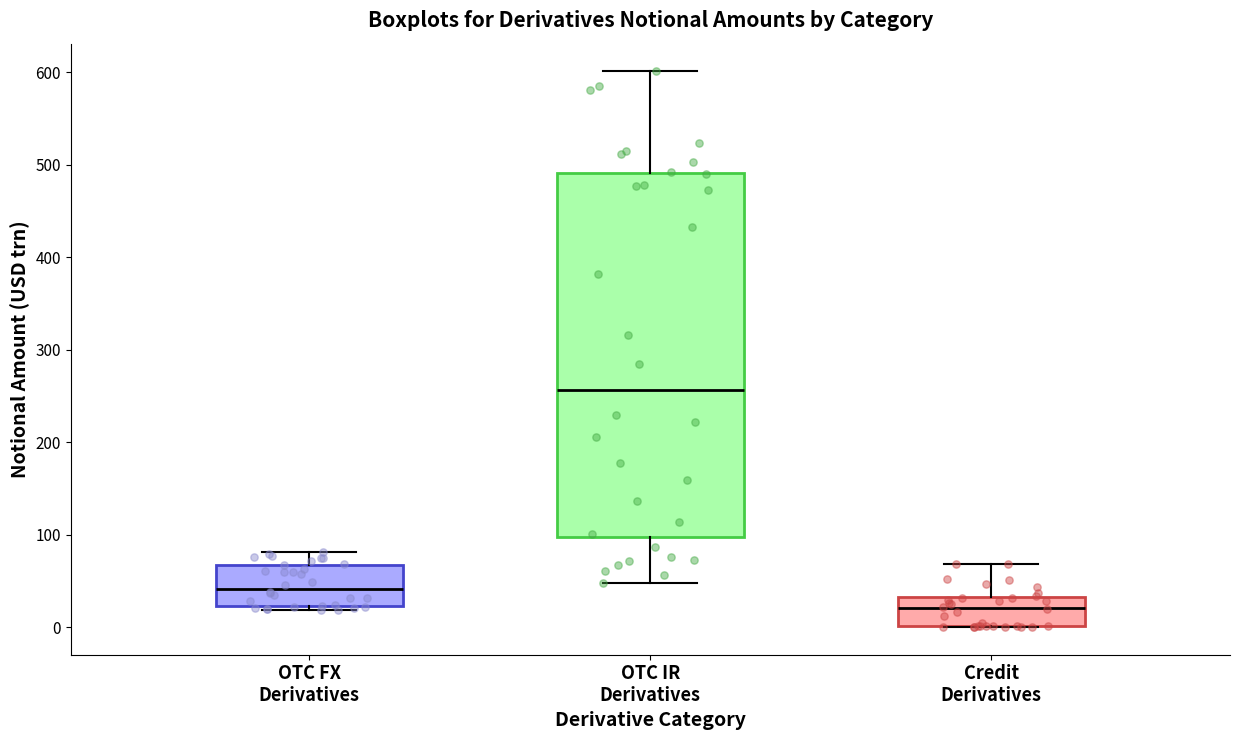

Comparing the boxes themselves (not the whiskers), which one is the tallest?

OTC IR Derivatives